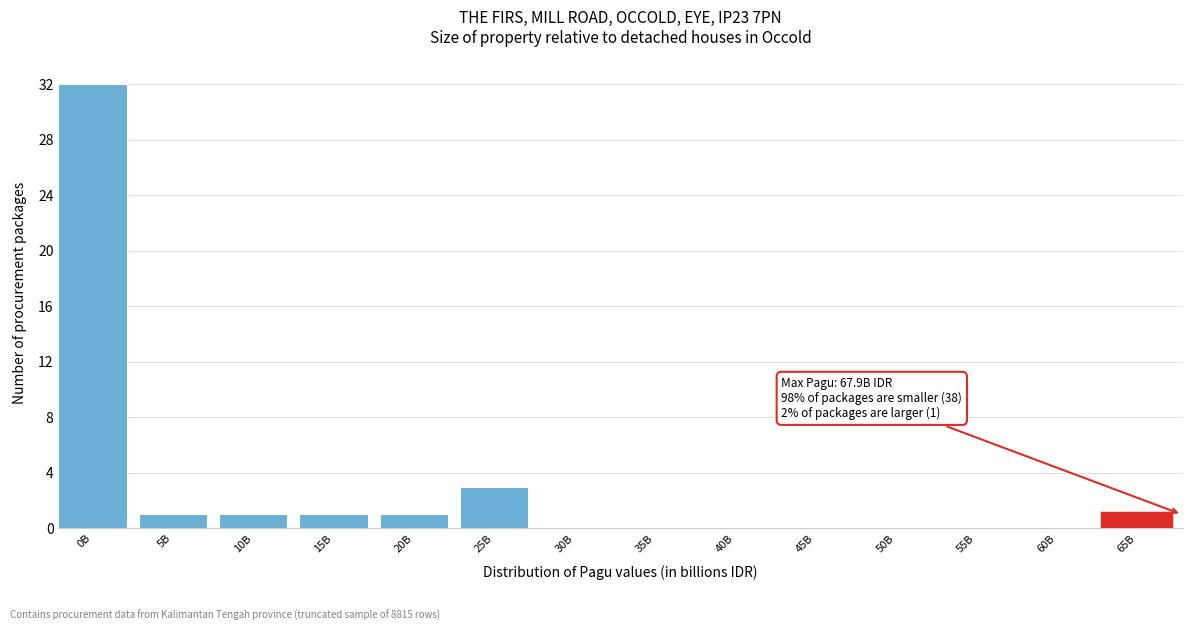

Reading right to left, transcribe all the data shown in this chart.

65B=1	60B=0	55B=0	50B=0	45B=0	40B=0	35B=0	30B=0	25B=3	20B=1	15B=1	10B=1	5B=1	0B=32